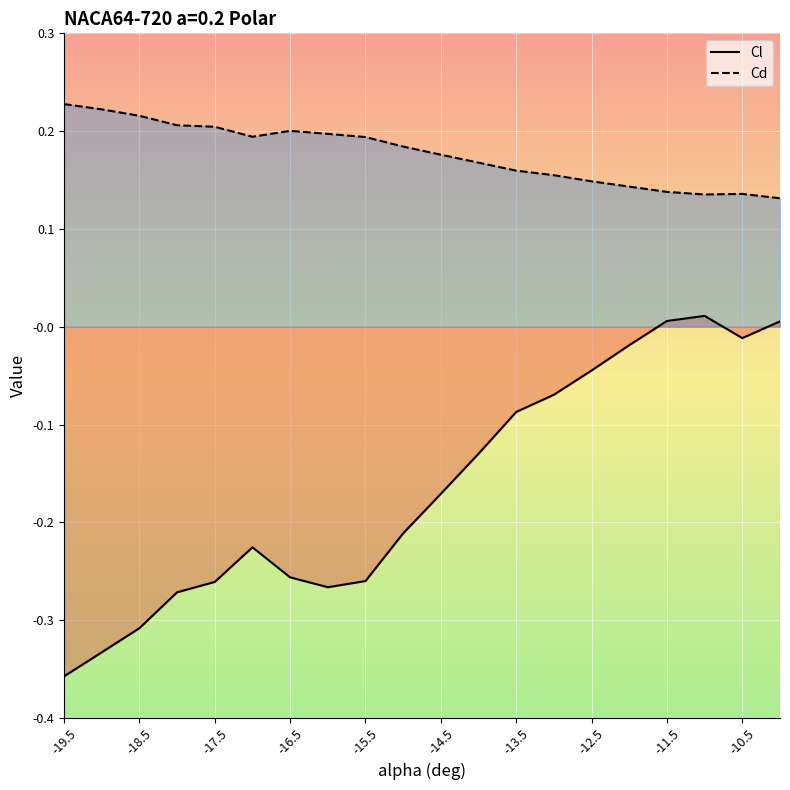

True or false: Cd has a value of 0.2 at -15.5.

True